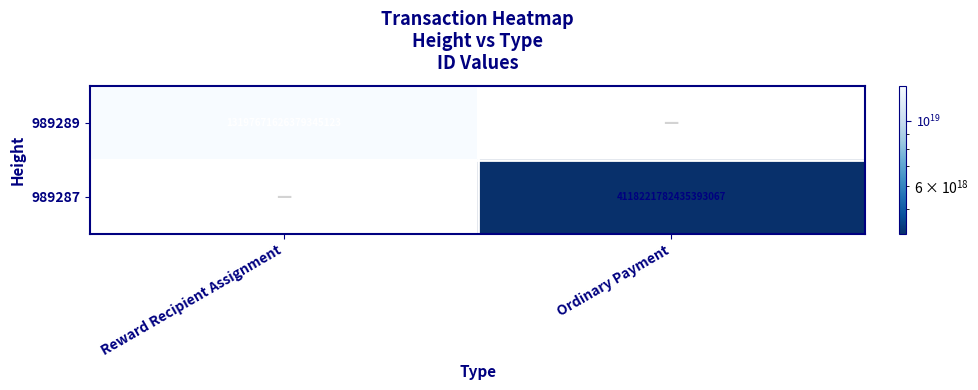

The 989287 series shows 6067906723496042496 at Ordinary Payment. True or false?

False